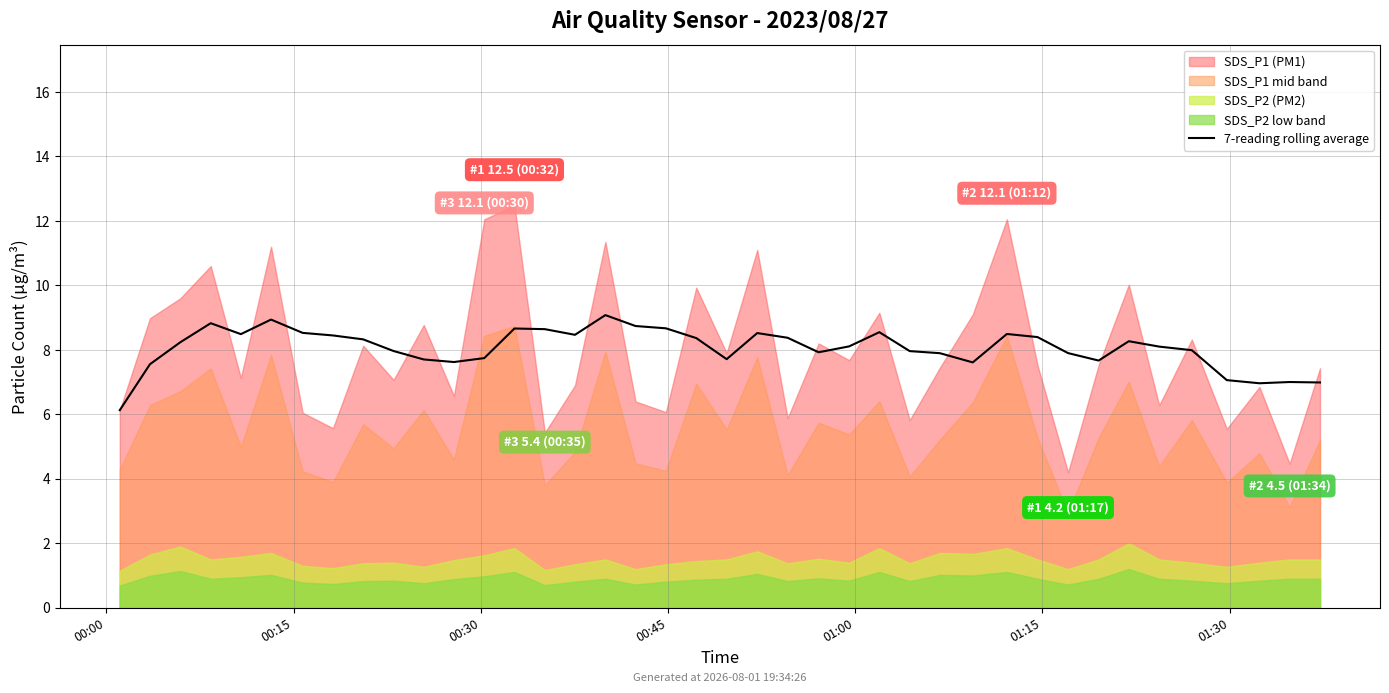

What is the change in value from 00:45 to 18?

-0.2